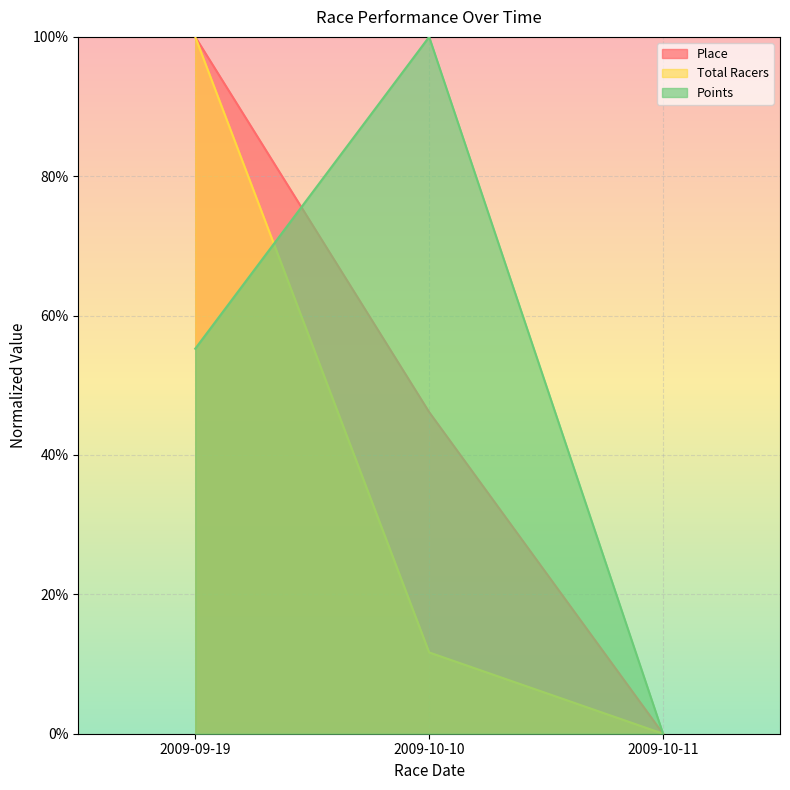

Which series has the largest total across all categories?

Points